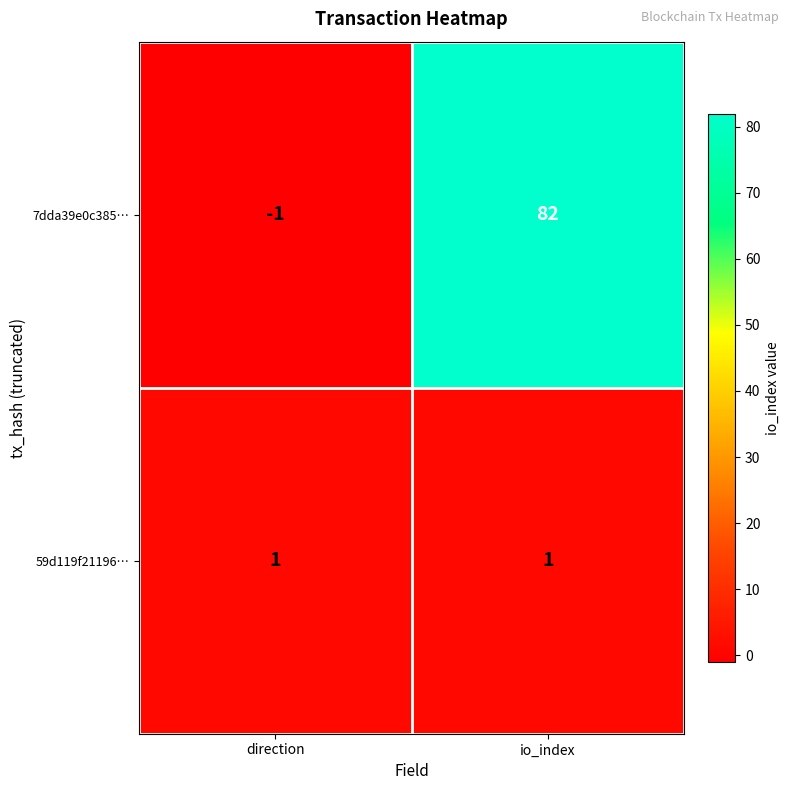

The 7dda39e0c385… series shows 44 at io_index. True or false?

False